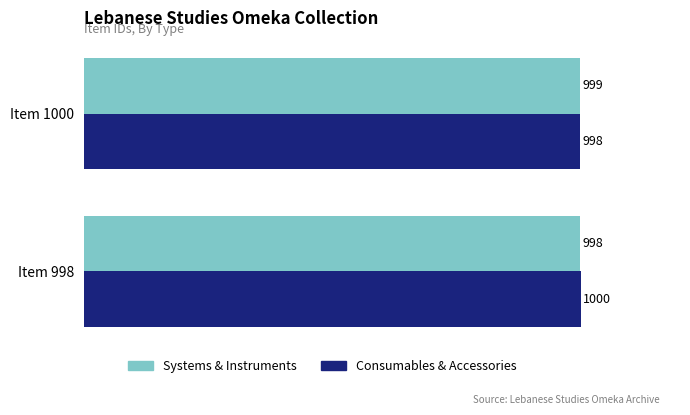

Is the value of Consumables & Accessories at Item 998 greater than the value of Systems & Instruments at Item 998?

Yes